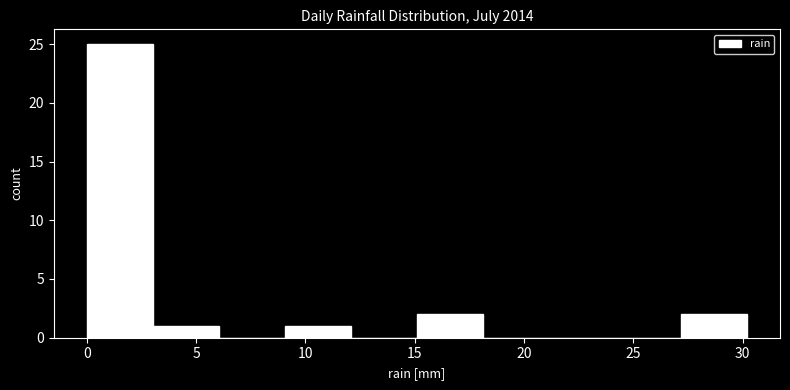

Over which range of the x-axis is the bar tallest?

0 to 3